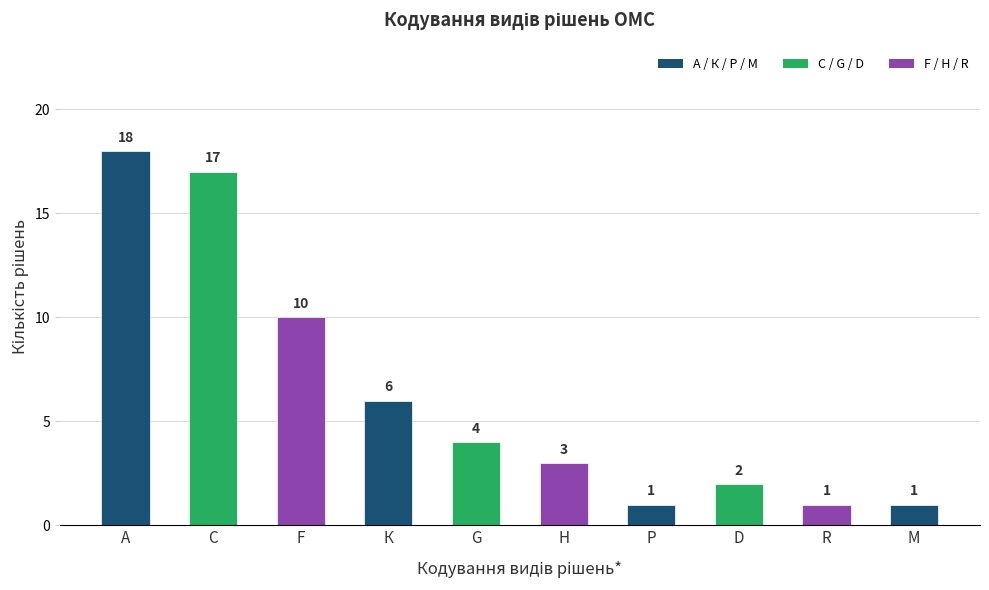

Which label corresponds to the largest value in the chart?

А